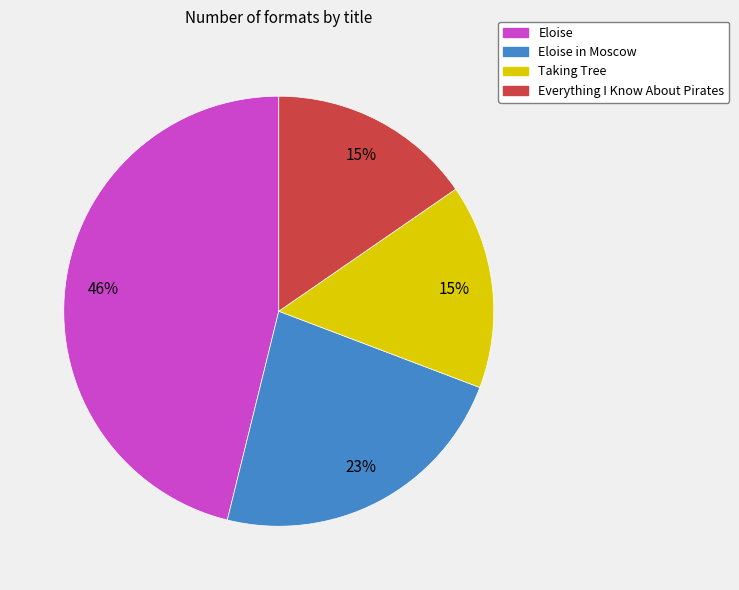

To the nearest percent, what is the difference between the largest and smallest slice percentages?

31%